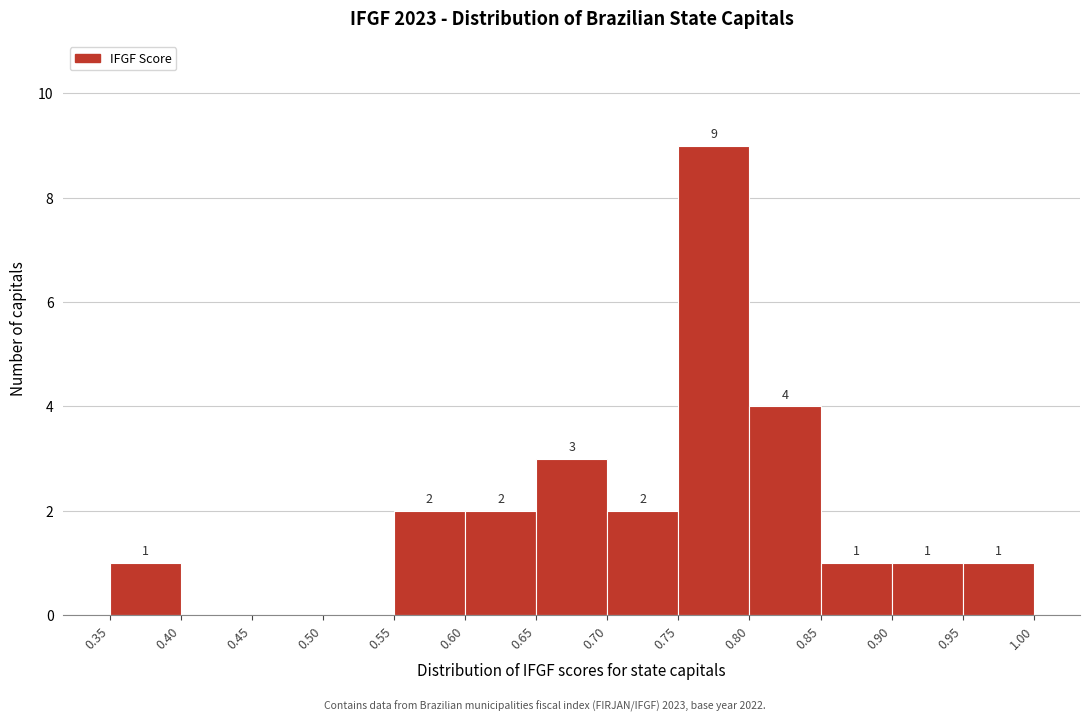

Over which range of the x-axis is the bar tallest?

0.75 to 0.80